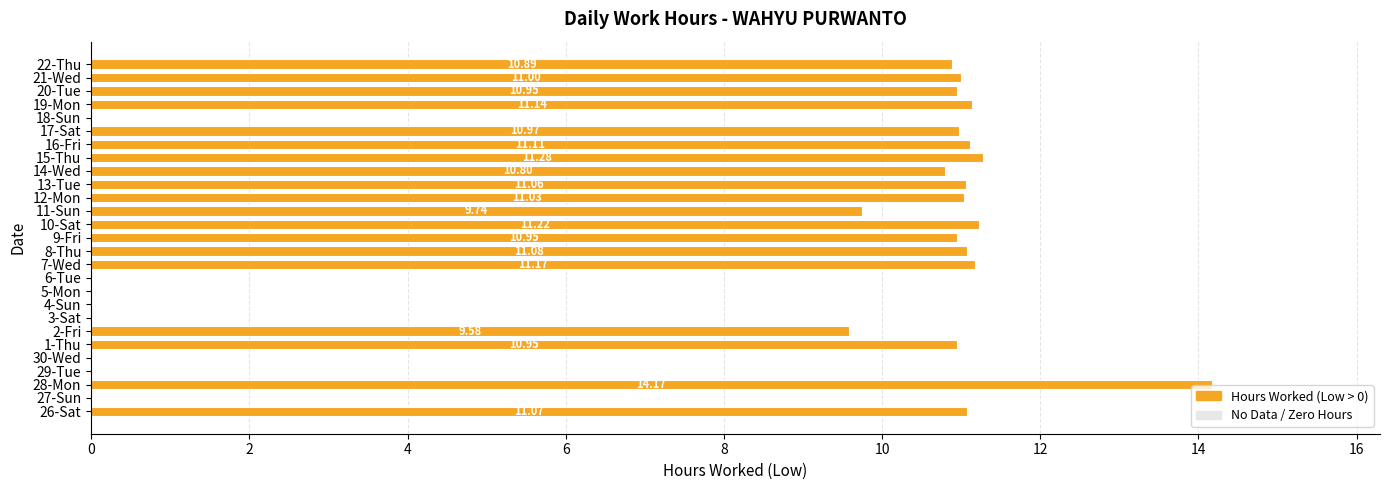

Which has a higher value, 9-Fri or 5-Mon?

9-Fri